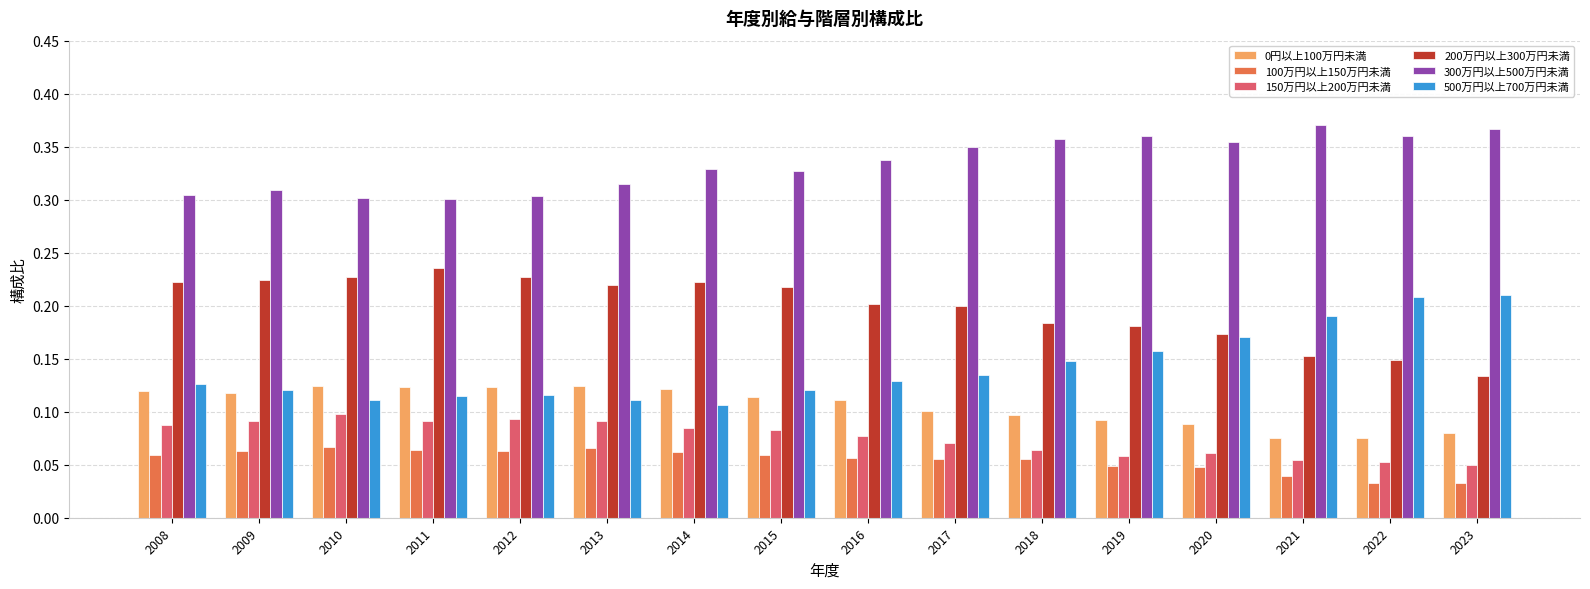

Is it true that 0円以上100万円未満 equals 0.1 at 2022?

True